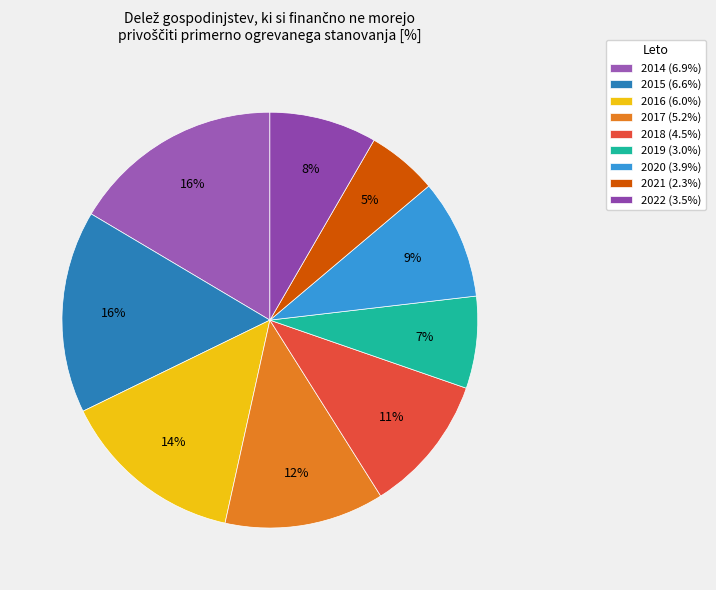

Does 2022 account for over 50% of the chart?

No